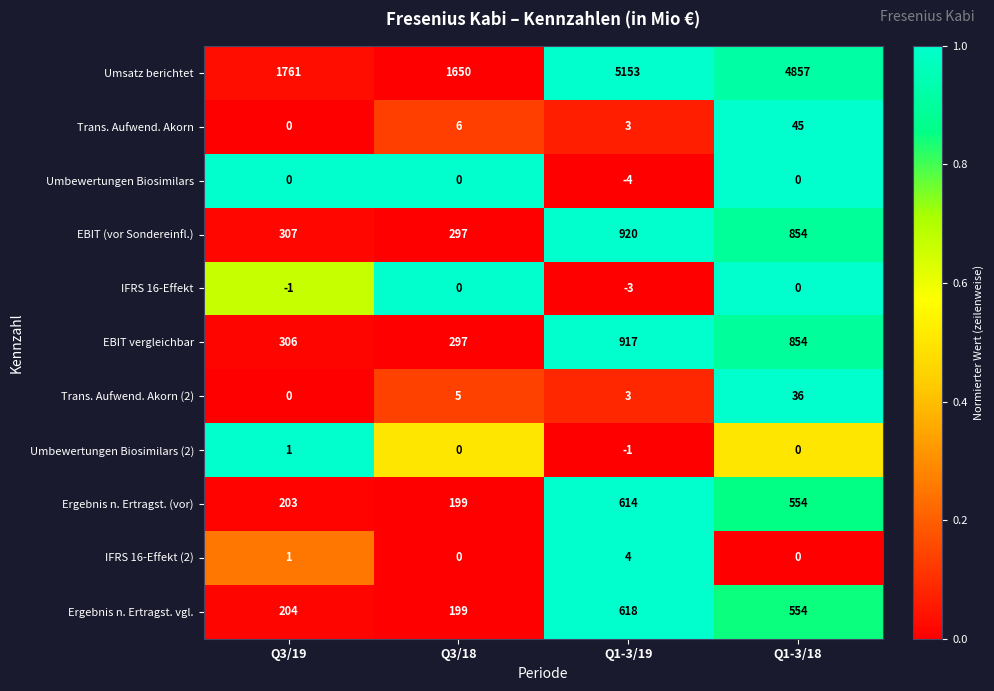

What is the sum of all IFRS 16-Effekt values?

-4